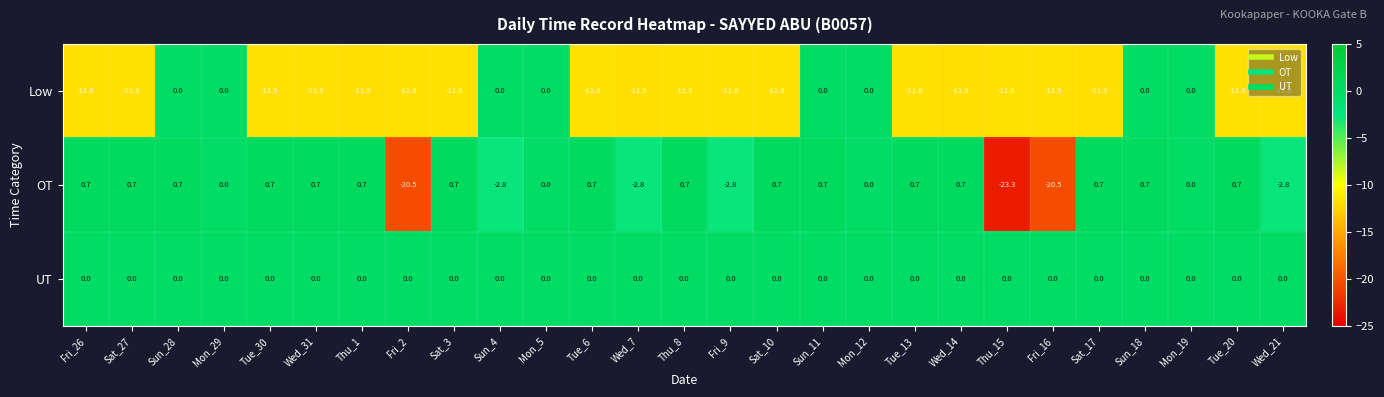

How many values in OT are below zero?

7